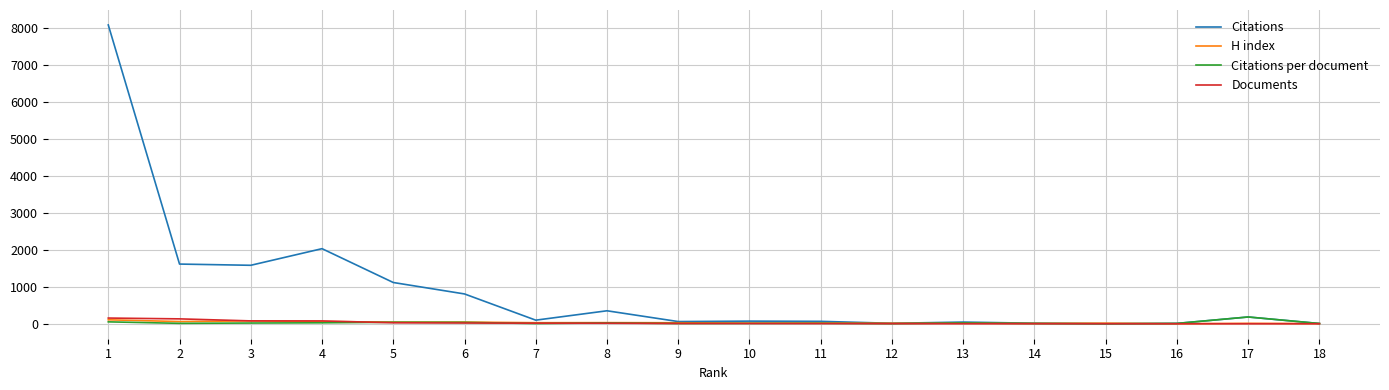

What is the difference between the second highest and minimum values in the Citations per document series?

52.2